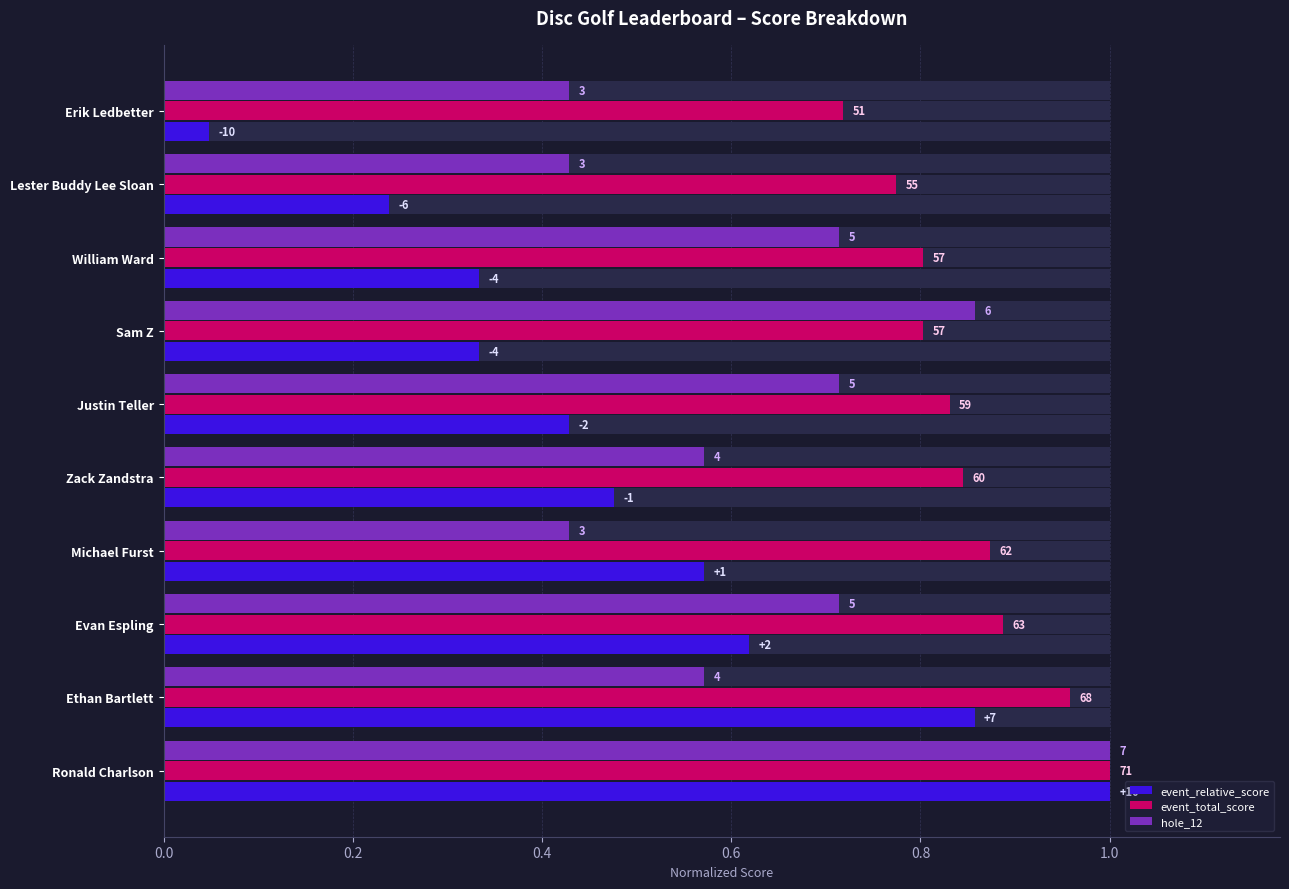

What is the difference between the second highest and minimum values in the event_total_score series?

0.2